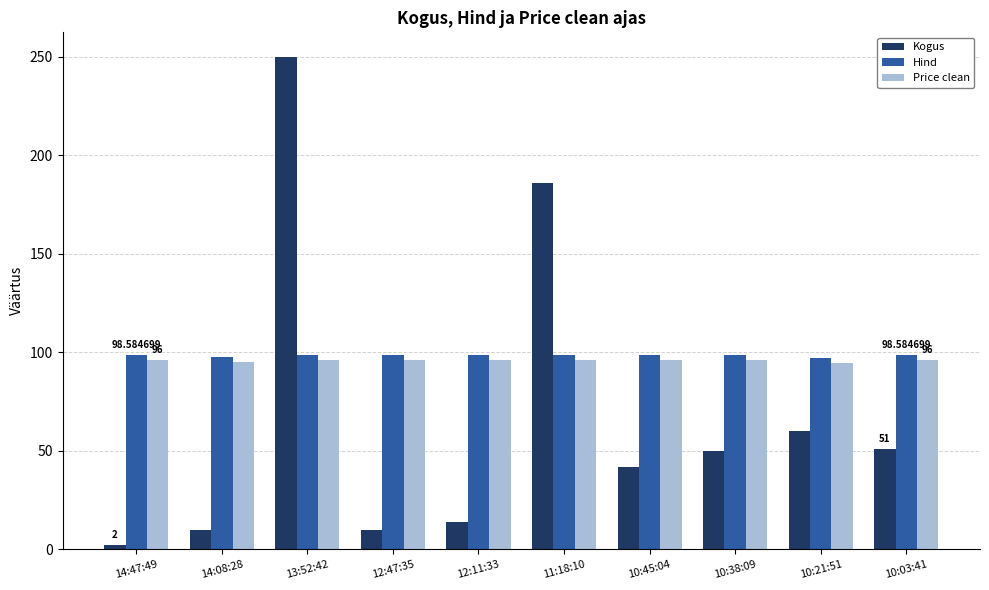

Is the value of Kogus at 10:38:09 greater than the value of Price clean at 10:21:51?

No